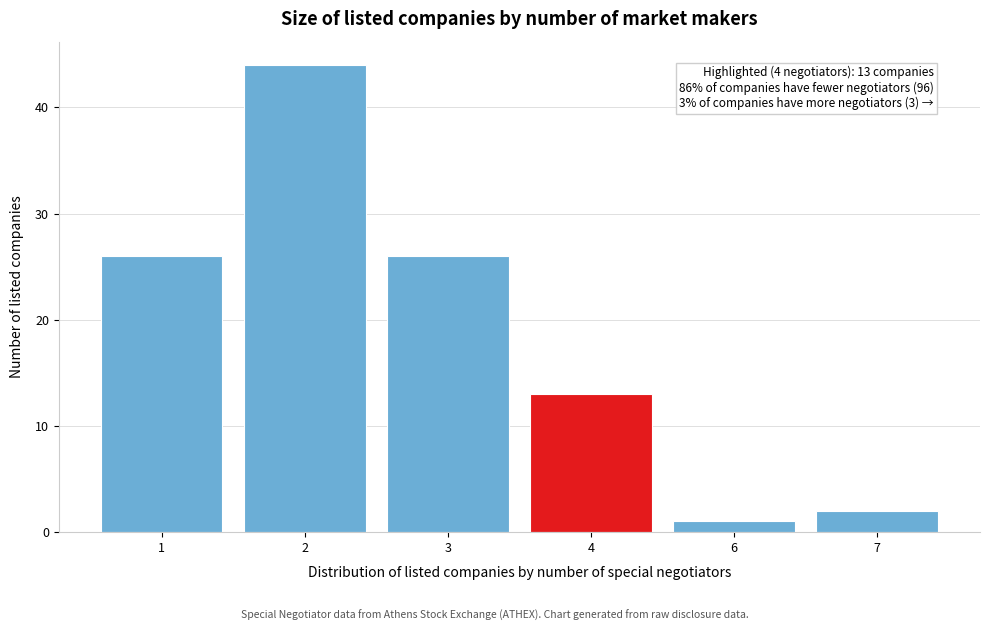

Reading left to right, transcribe all the data shown in this chart.

26	44	26	13	1	2